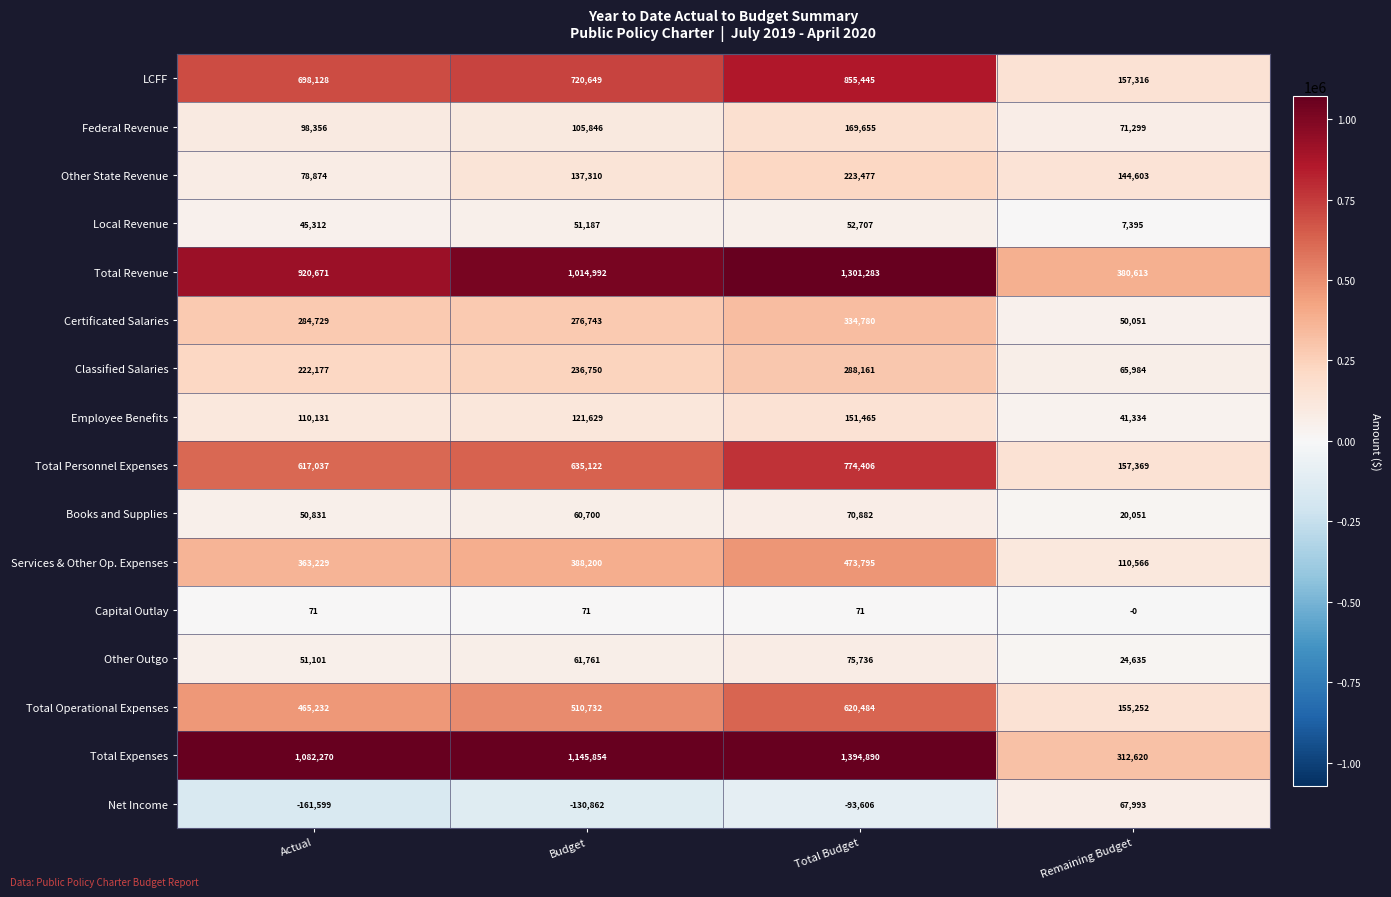

True or false: Employee Benefits has a value of 66642 at Actual.

False